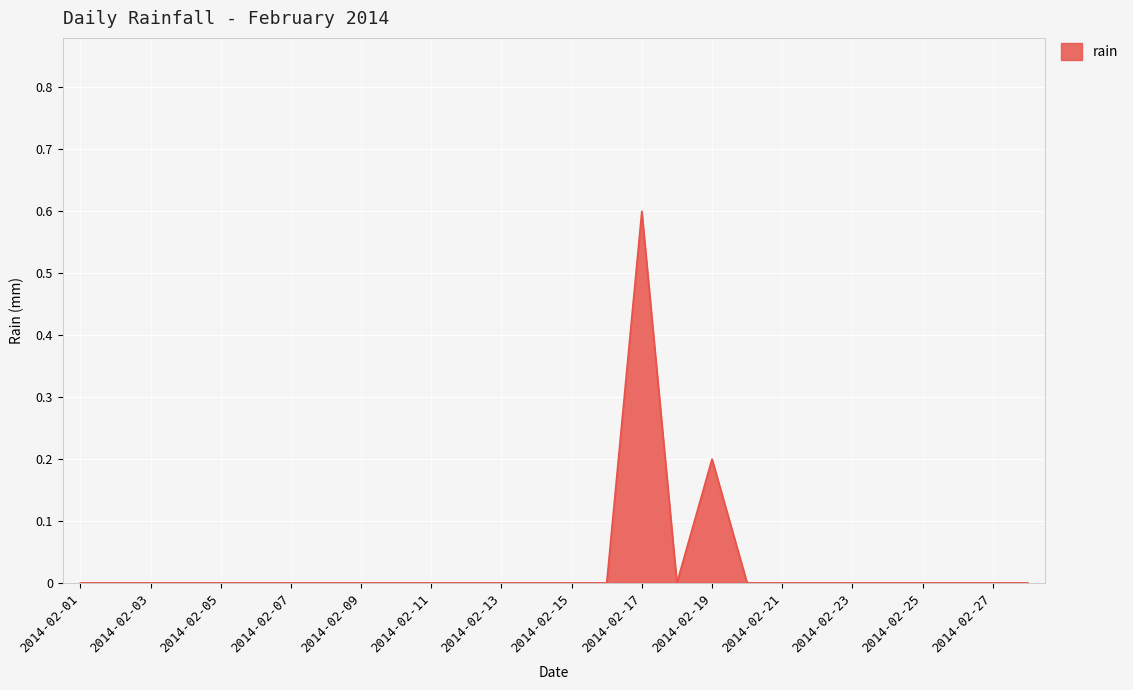

What is the difference between the maximum and minimum values?

0.6